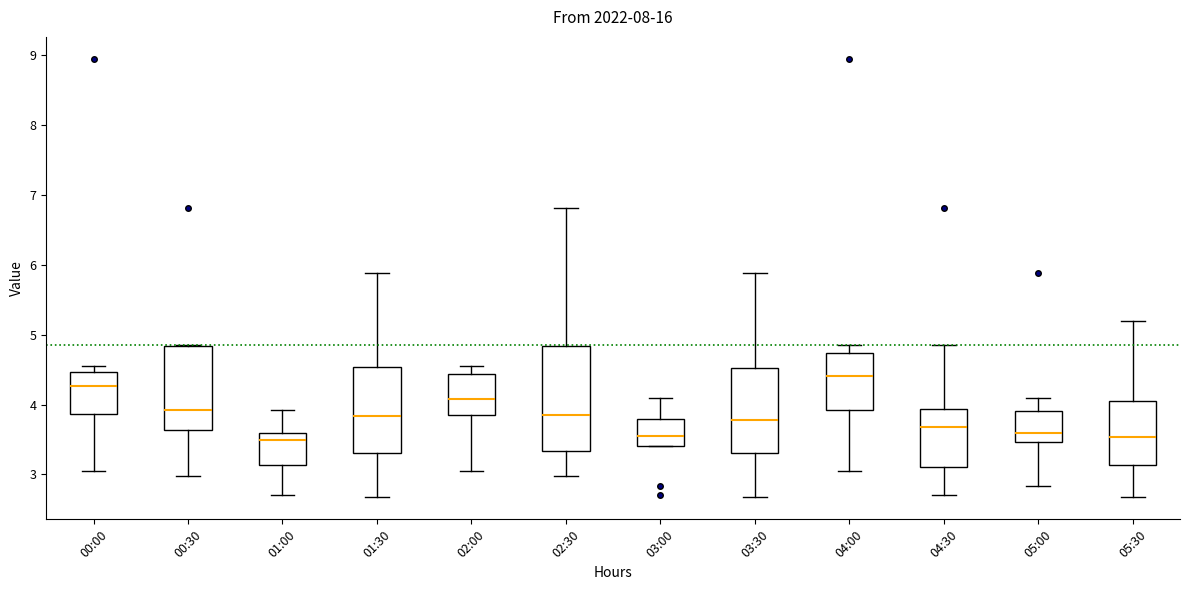

Which box is the tallest, from its lower edge to its upper edge?

02:30